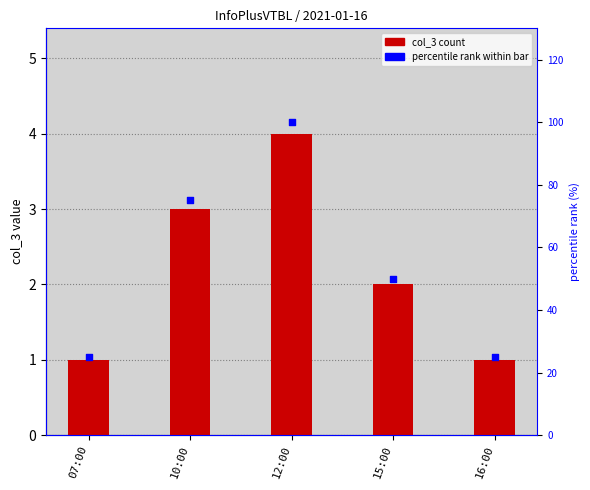

Which series contains the highest Y value?

percentile rank within bar